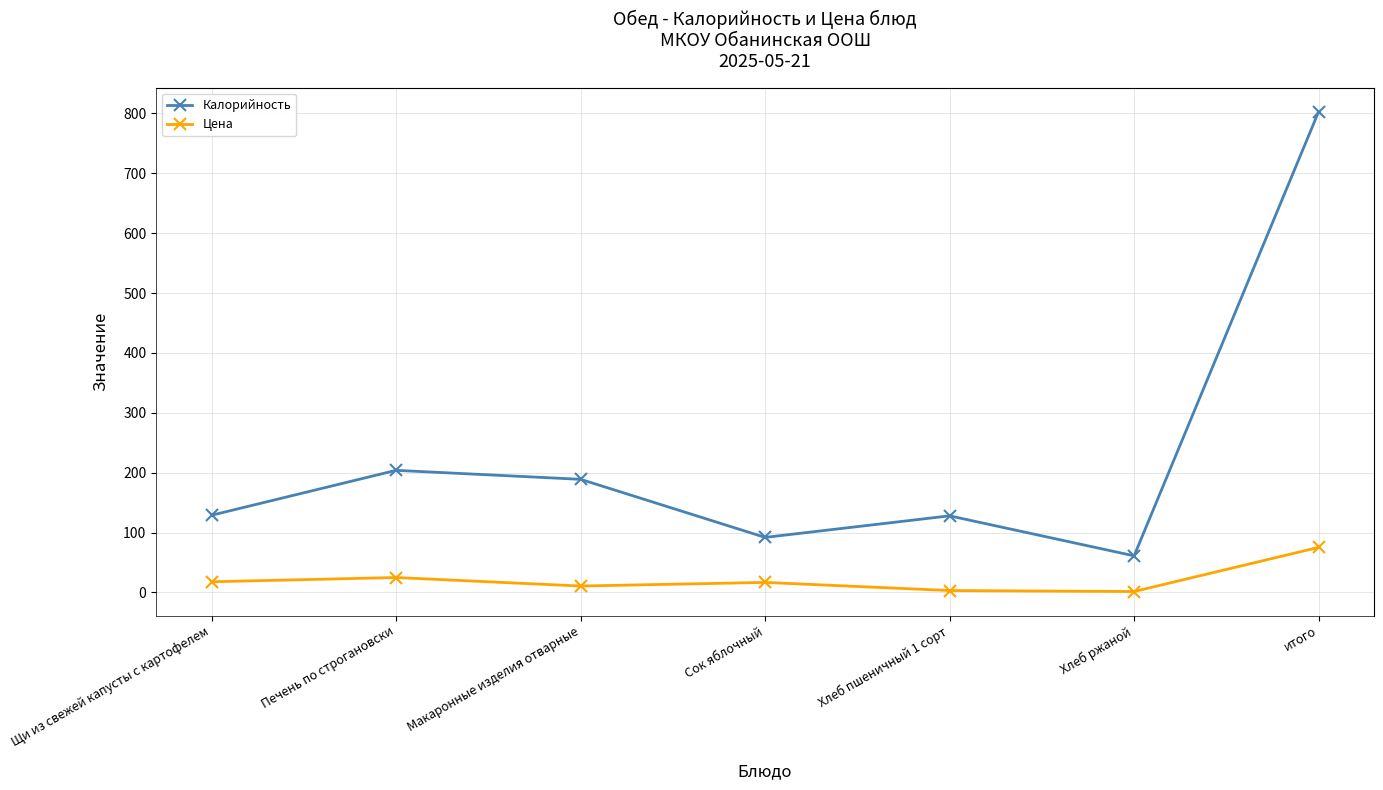

What are all the series names shown in the legend?

Калорийность, Цена